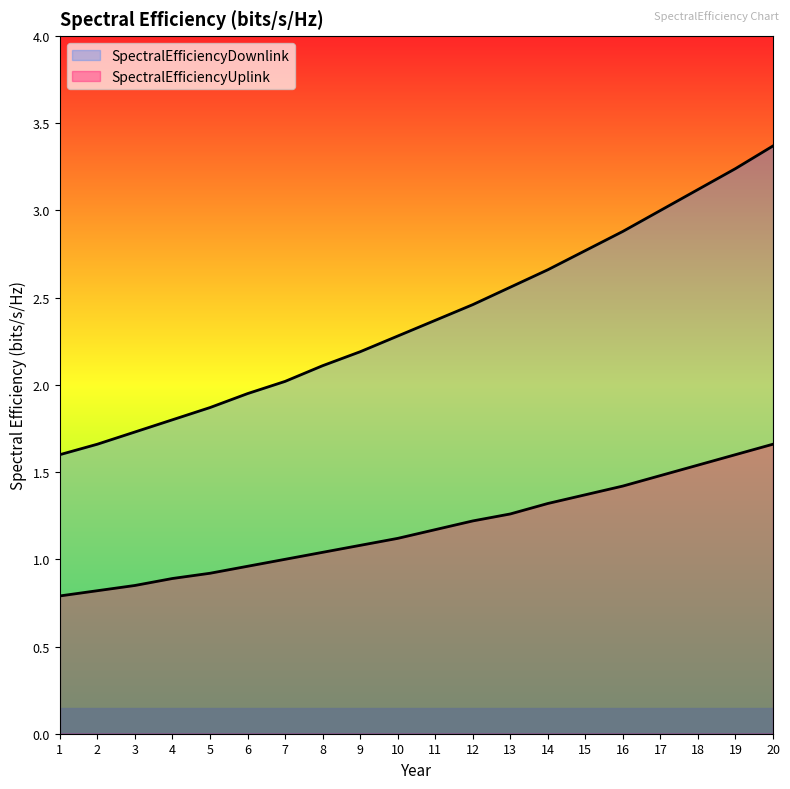

Which series has the widest spread of values?

SpectralEfficiencyDownlink